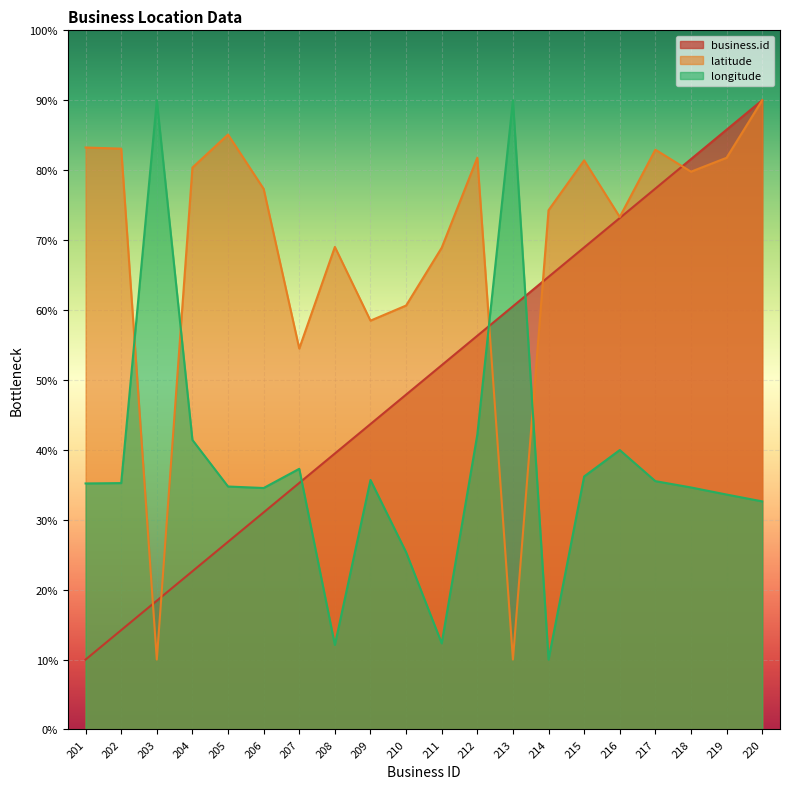

Where is the first local minimum for latitude?

203